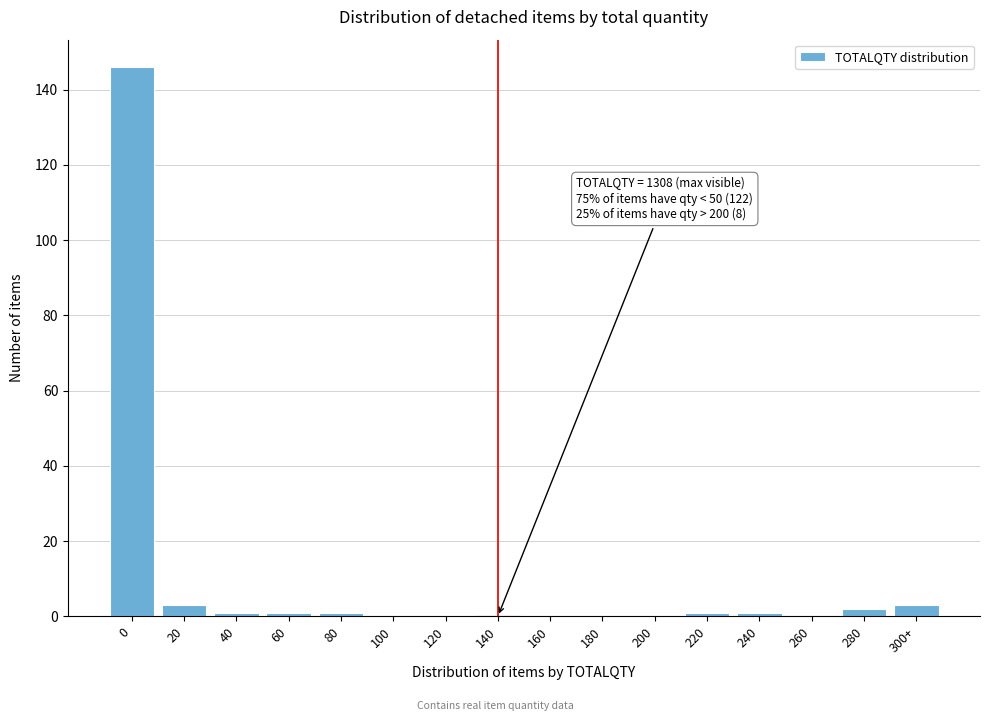

Reading right to left, list all the values displayed in this chart.

300+=3	280=2	260=0	240=1	220=1	200=0	180=0	160=0	140=0	120=0	100=0	80=1	60=1	40=1	20=3	0=146